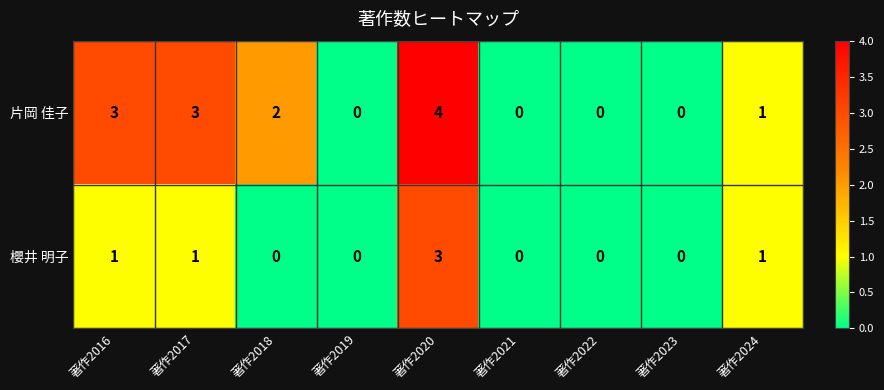

The 片岡 佳子 series shows 0 at 著作2023. True or false?

True